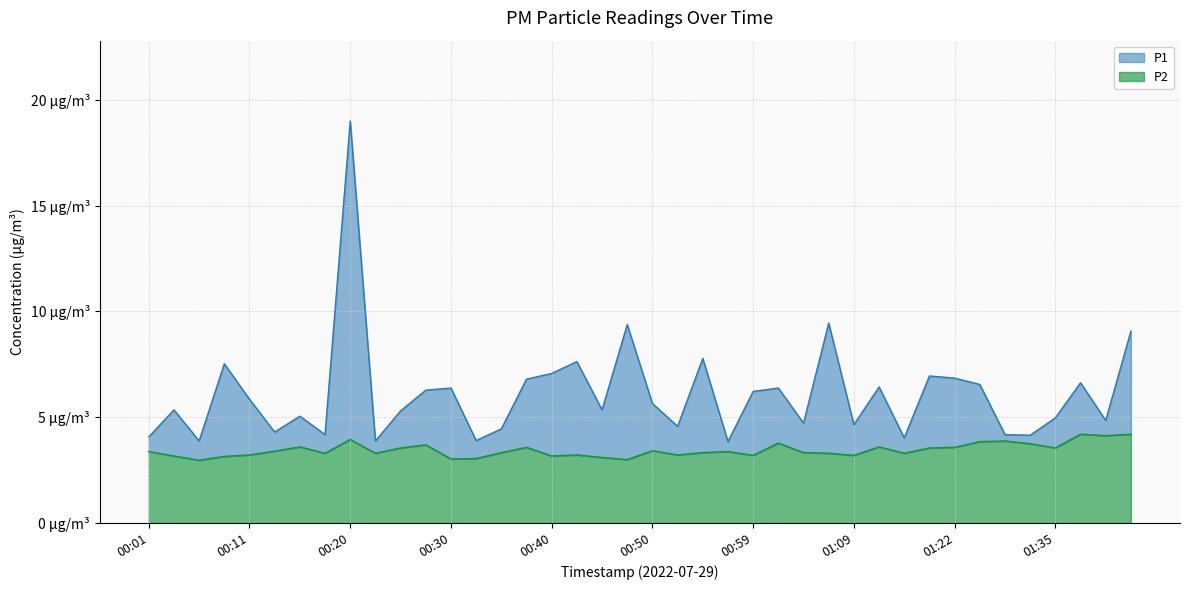

Is it true that P1 equals 5.3 at 00:45?

True